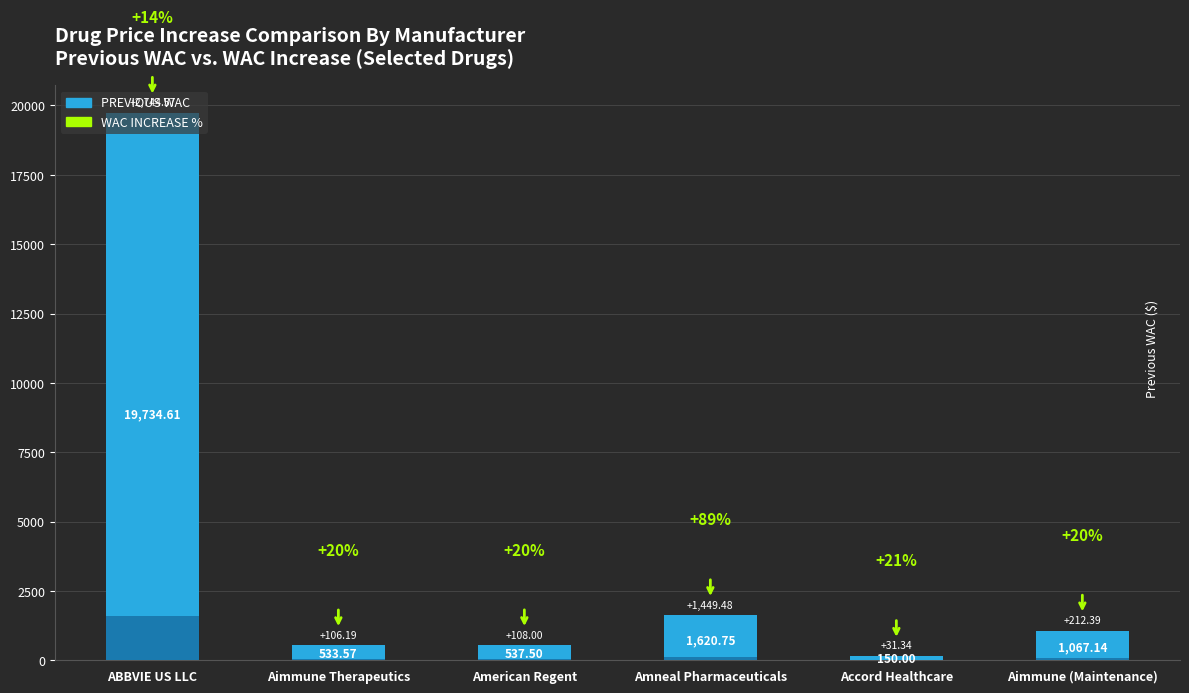

Does the chart contain stacked bars?

No